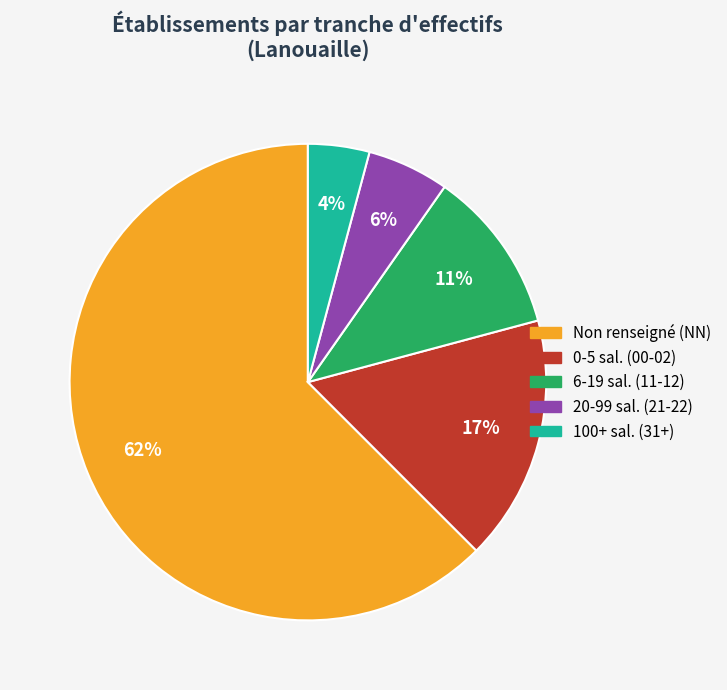

Do 0-5 sal. (00-02) and 100+ sal. (31+) together represent more than half of the pie?

No